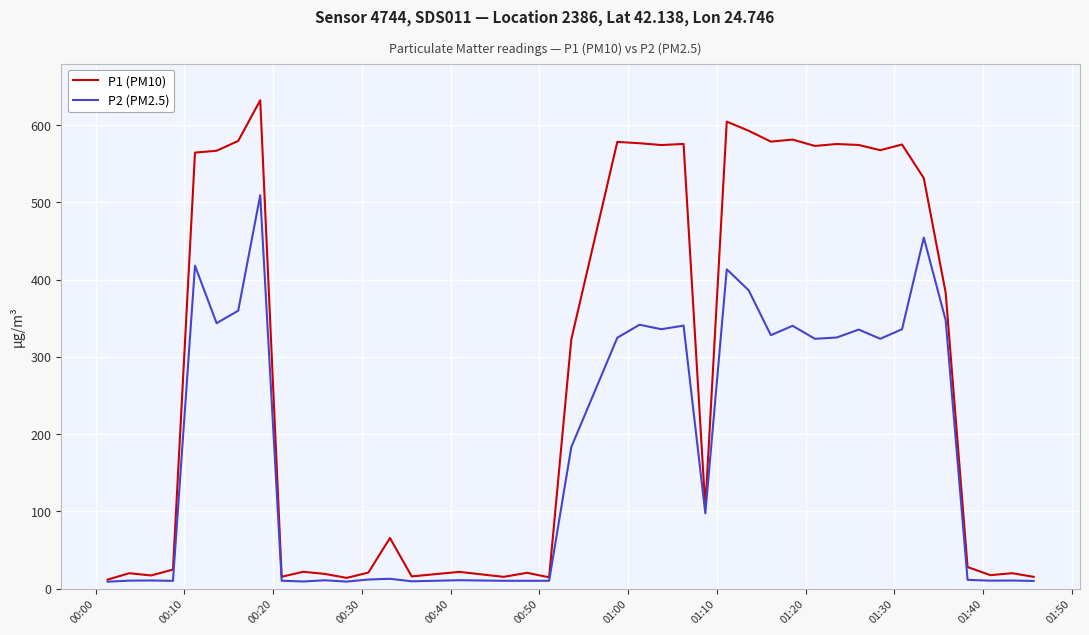

What is the average value of the P2 (PM2.5) series?

184.1